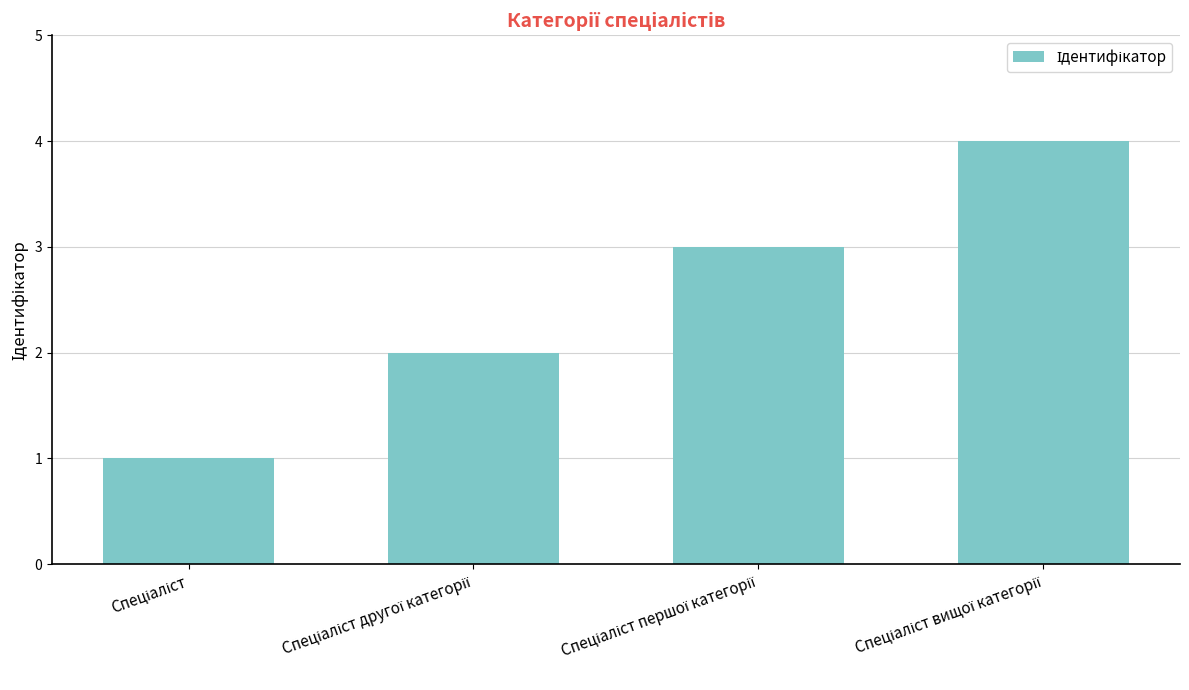

What is the greatest value displayed?

4